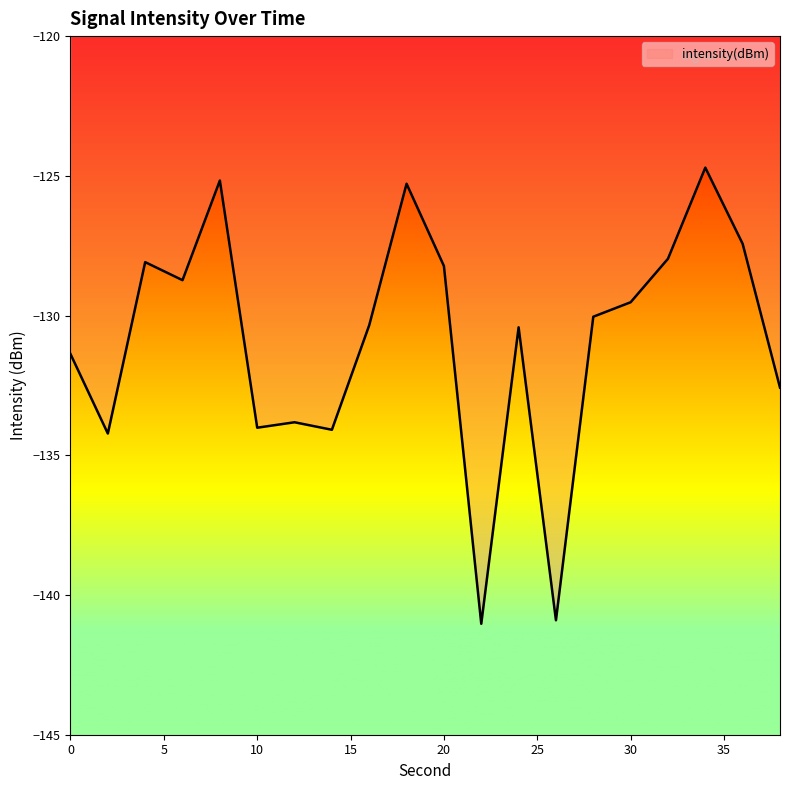

What is the smallest value displayed?

-141.0